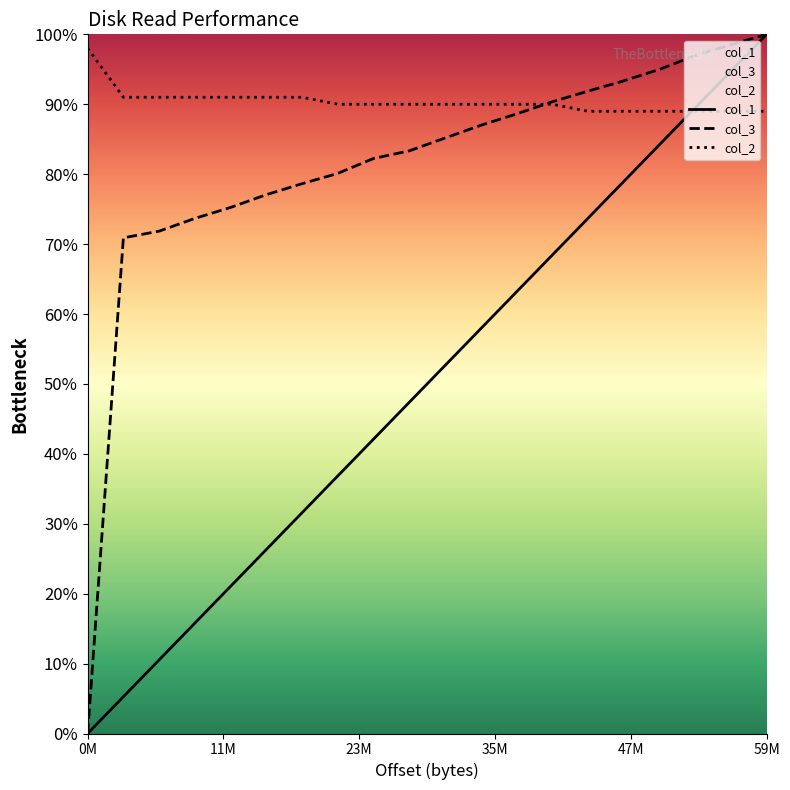

At how many categories does at least one series exceed 0?

20